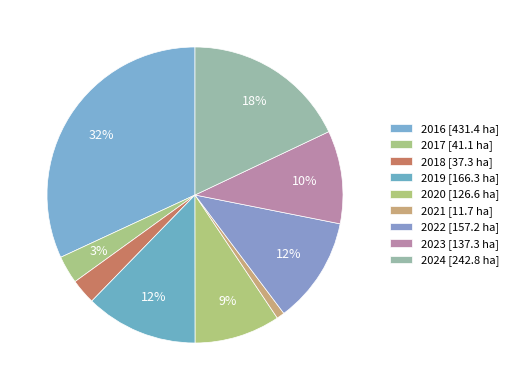

Between 2016 and 2024, which is larger?

2016